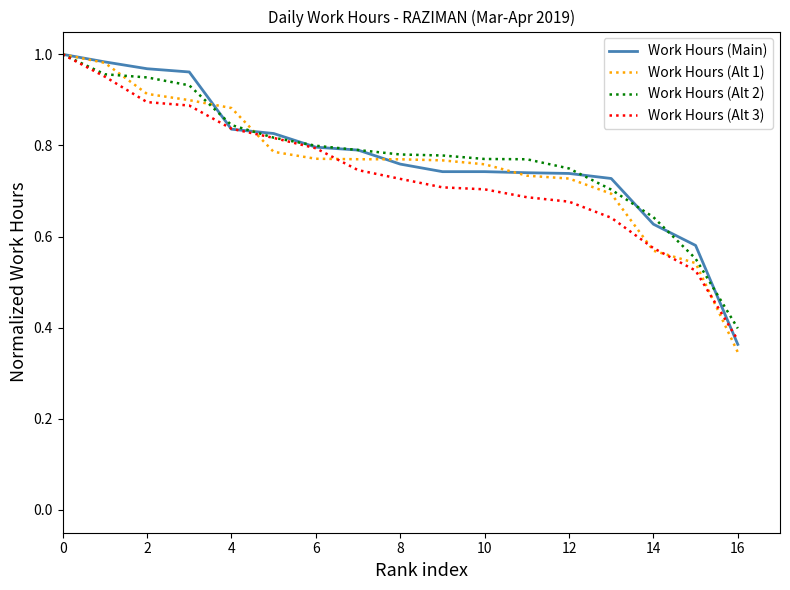

True or false: Work Hours (Alt 1) and Work Hours (Main) intersect in this chart.

True